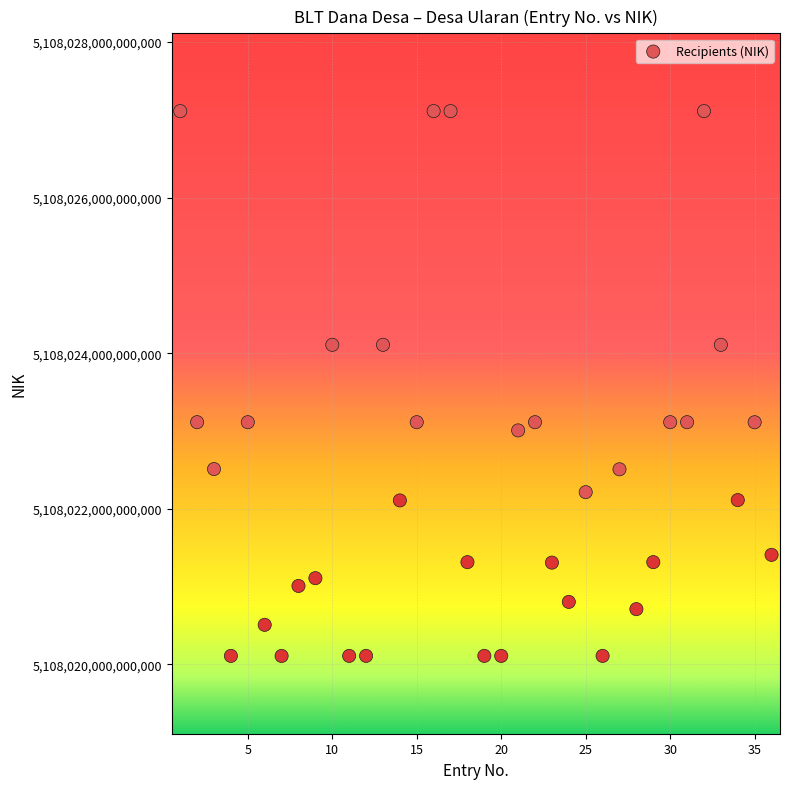

What is the range of X values (max minus min)?

35